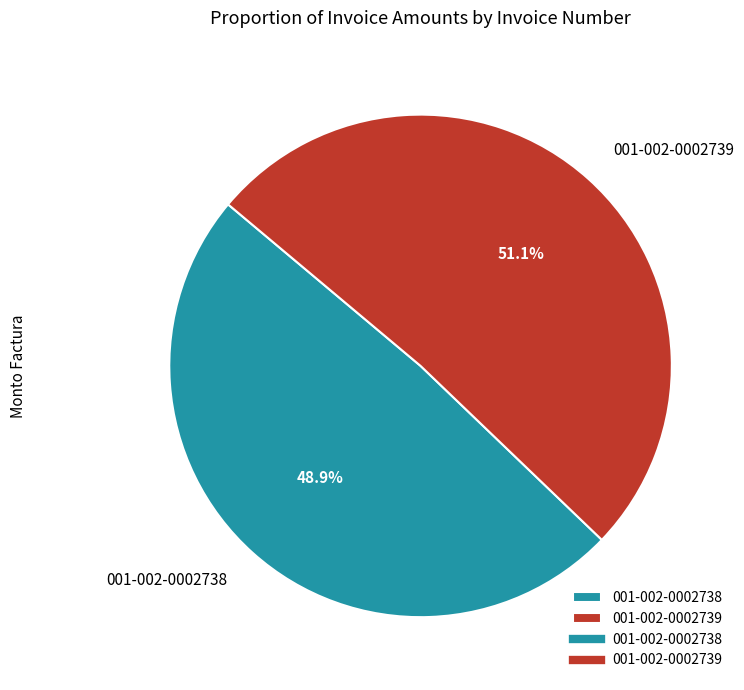

To the nearest percent, what is the difference between the 001-002-0002738 and 001-002-0002739 slice percentages?

2%